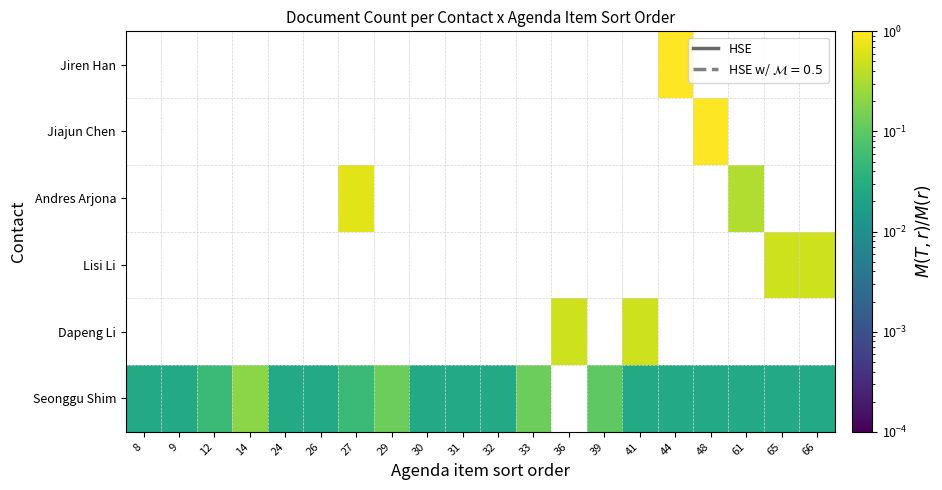

Is it true that Seonggu Shim equals 0.0 at 26?

True